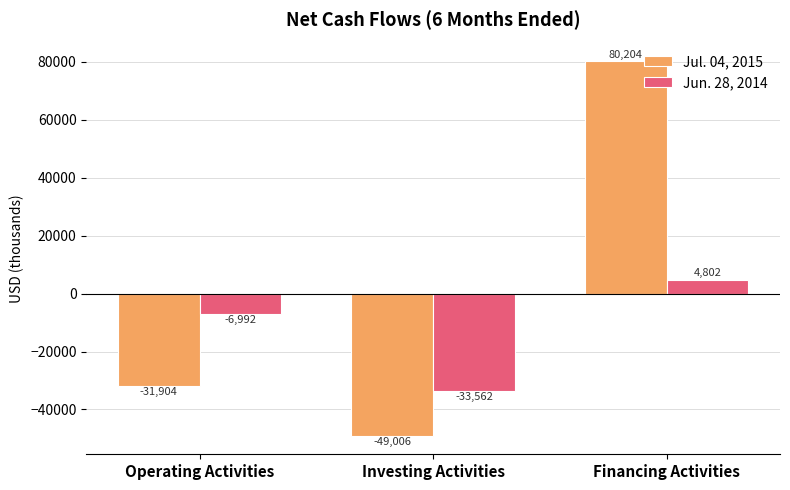

What are all the series names shown in the legend?

Jul. 04, 2015, Jun. 28, 2014